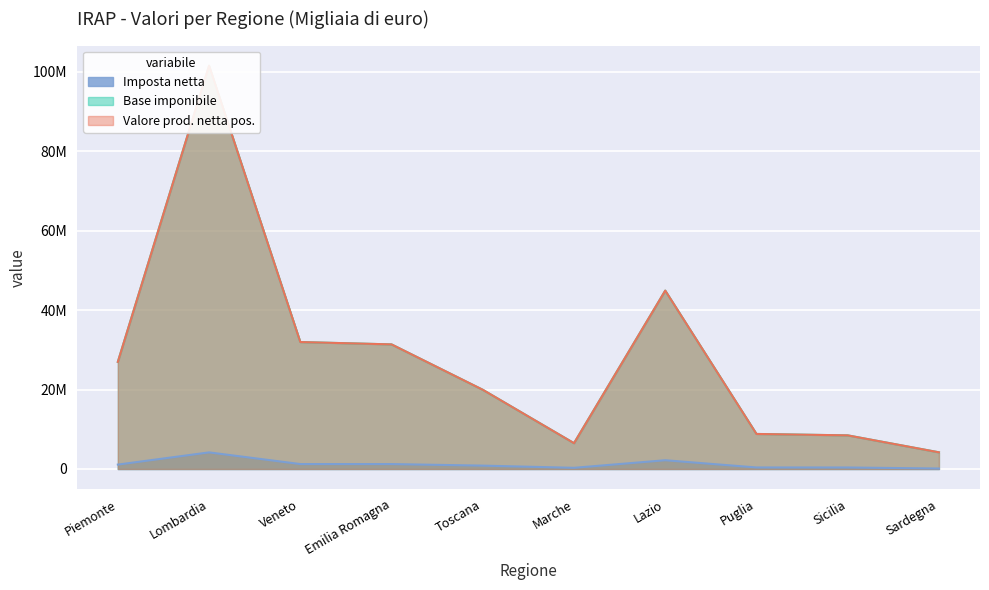

What is the sum of all Ammontare (prod. netta pos.) values?

284514344